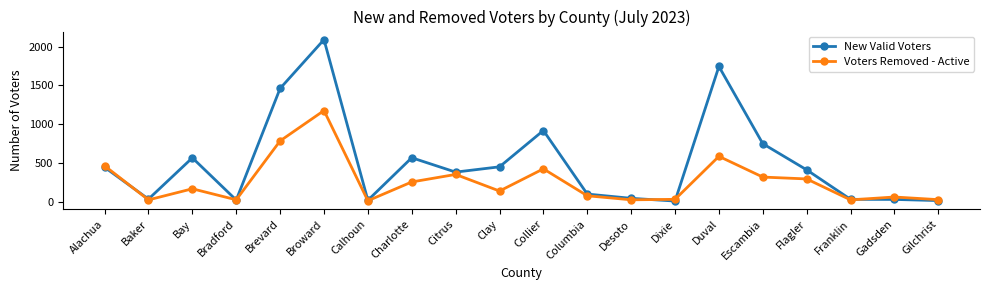

What is the difference between the New Valid Voters values at Collier and Brevard?

542